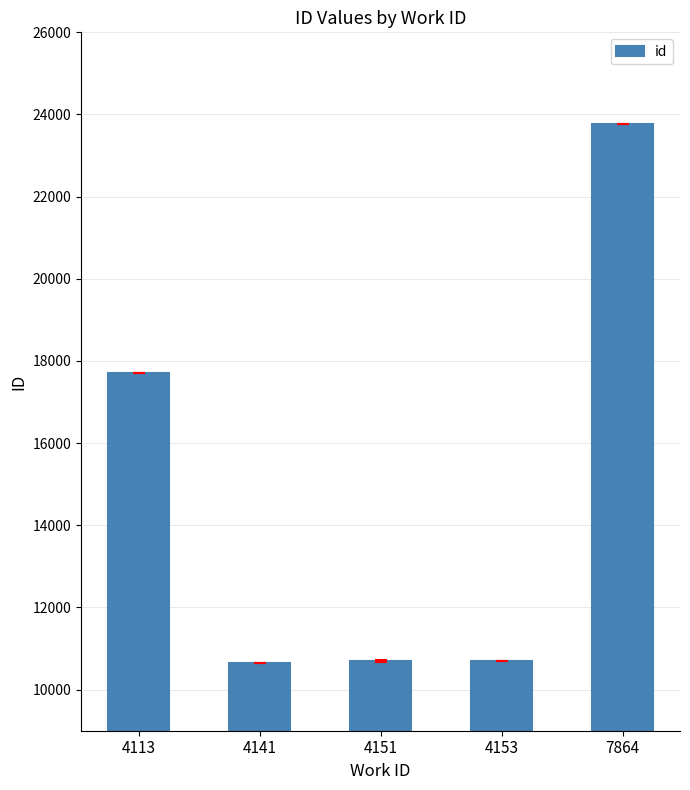

What is the sum of all values?

73526.6